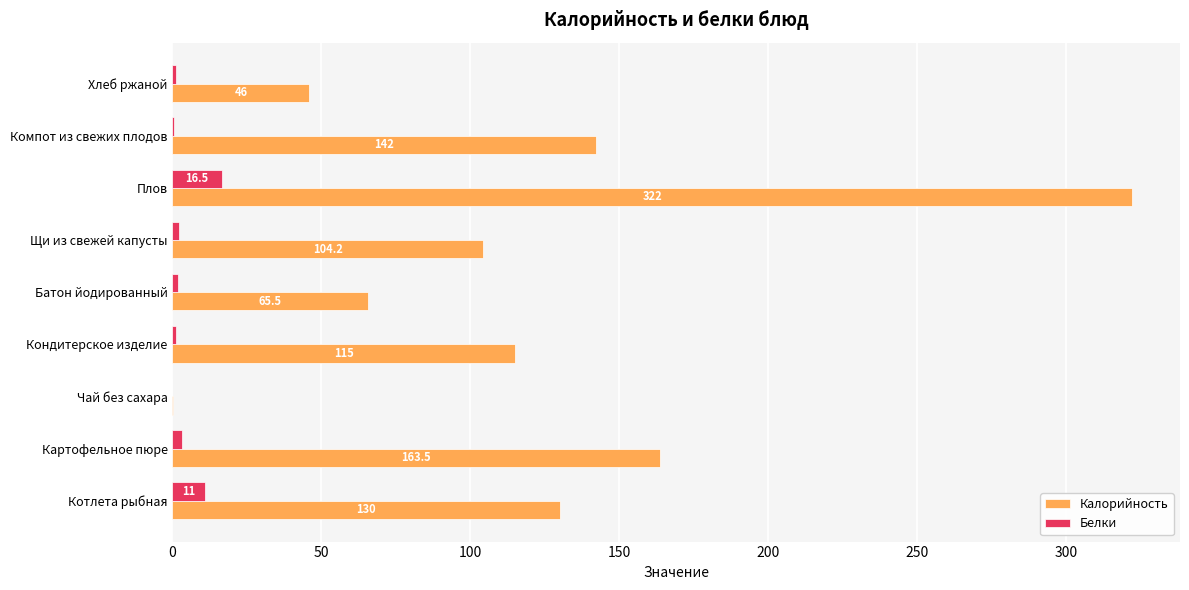

Which series has the largest total across all categories?

Калорийность